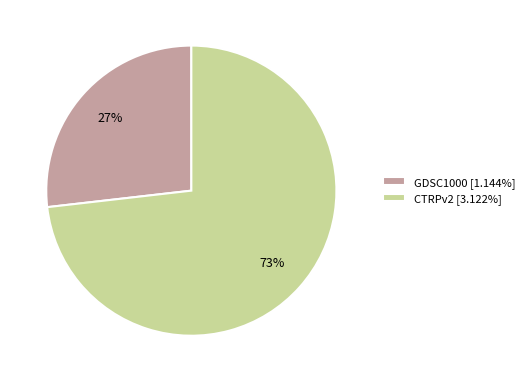

Is the sum of CTRPv2 [3.122%] and GDSC1000 [1.144%] greater than half?

Yes